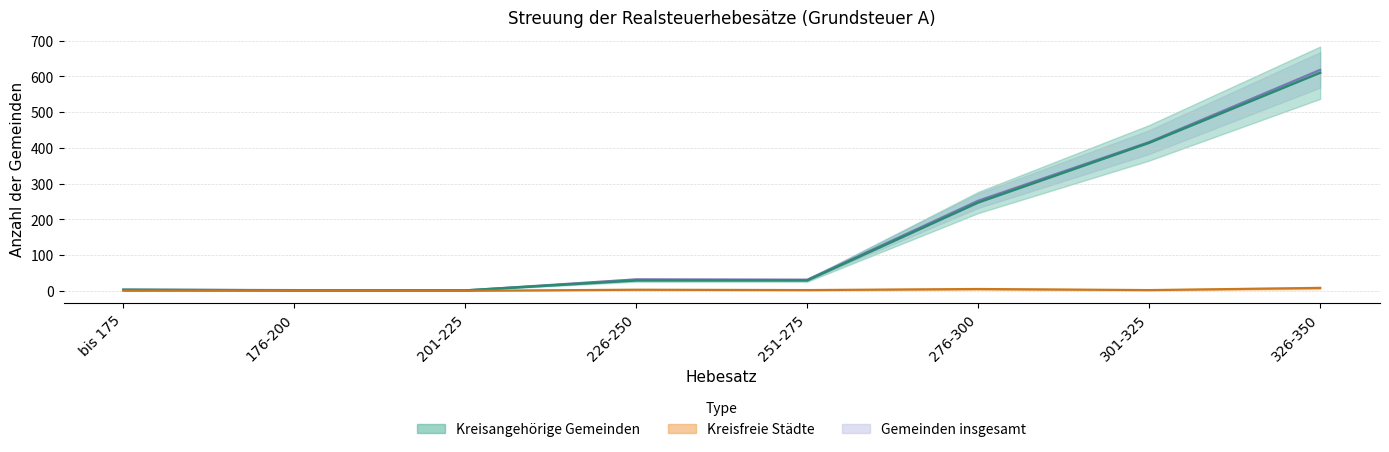

What is the difference between the Gemeinden insgesamt values at 301-325 and 176-200?

414